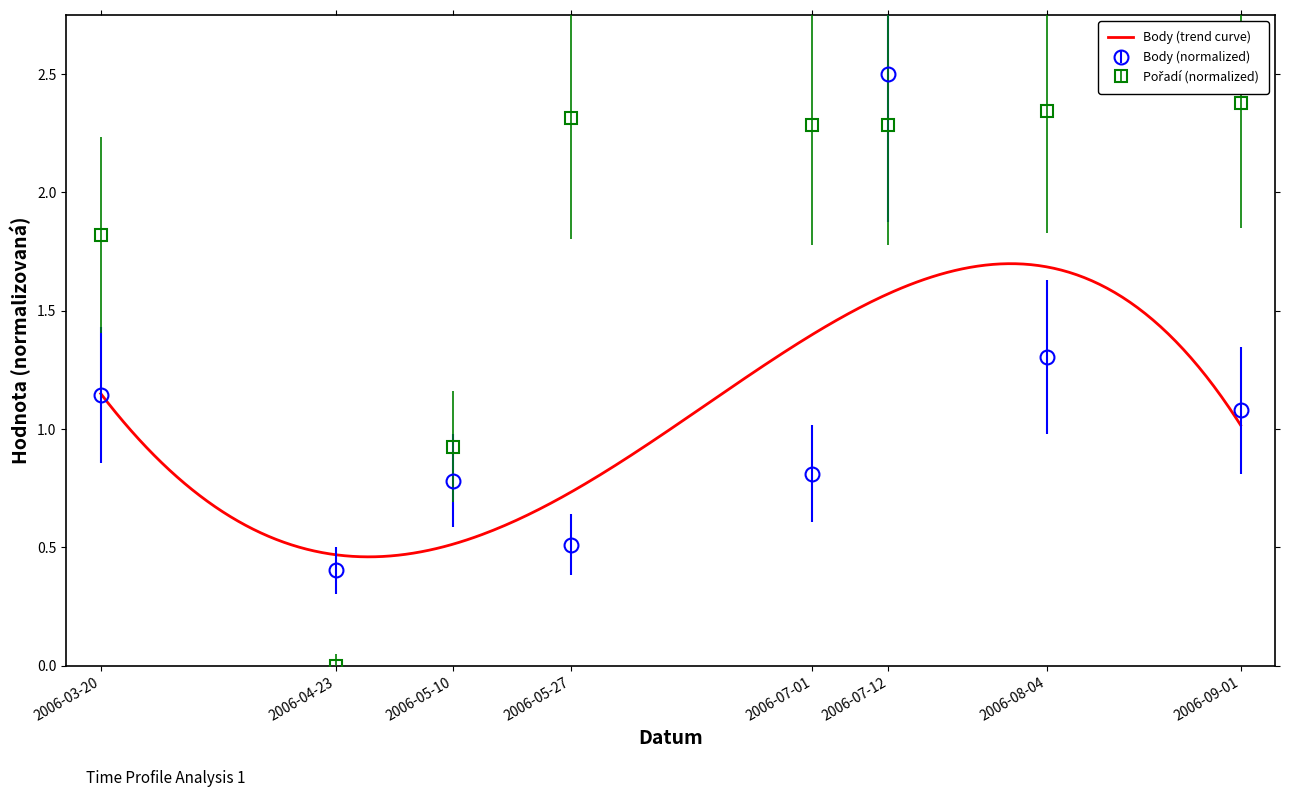

How many lines are shown in the chart?

2